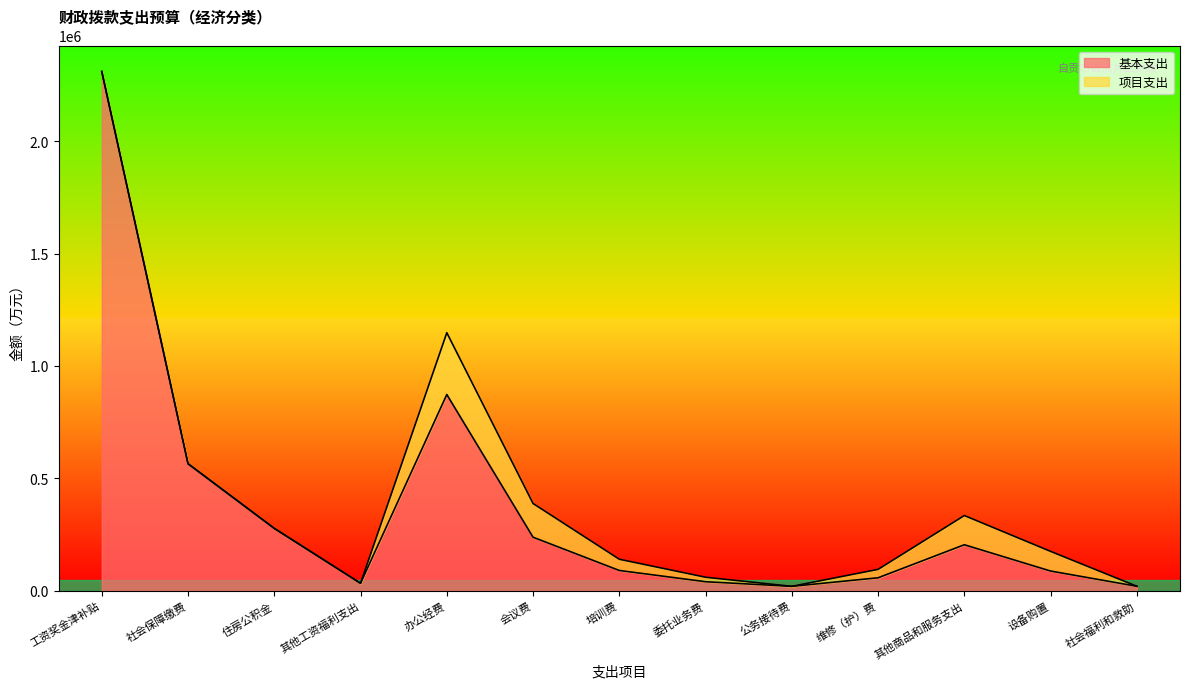

How many points are lower than both their immediate neighbors (excluding endpoints)?

2